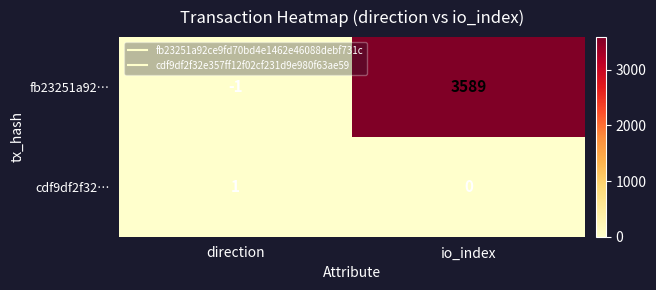

What is the difference between the fb23251a92… values at direction and io_index?

3590